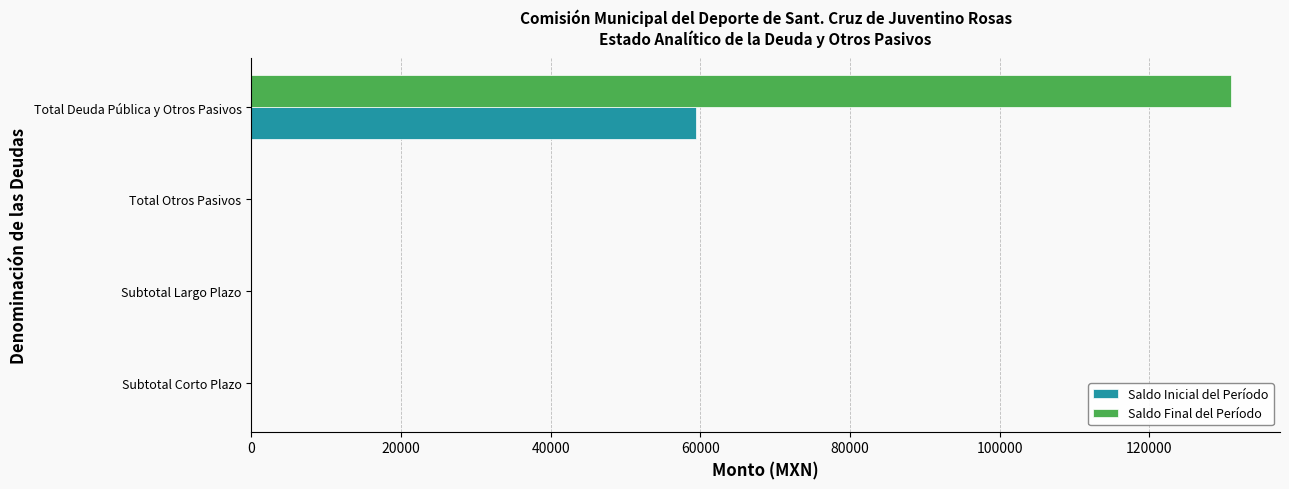

Which series has the largest total across all categories?

Saldo Final del Período